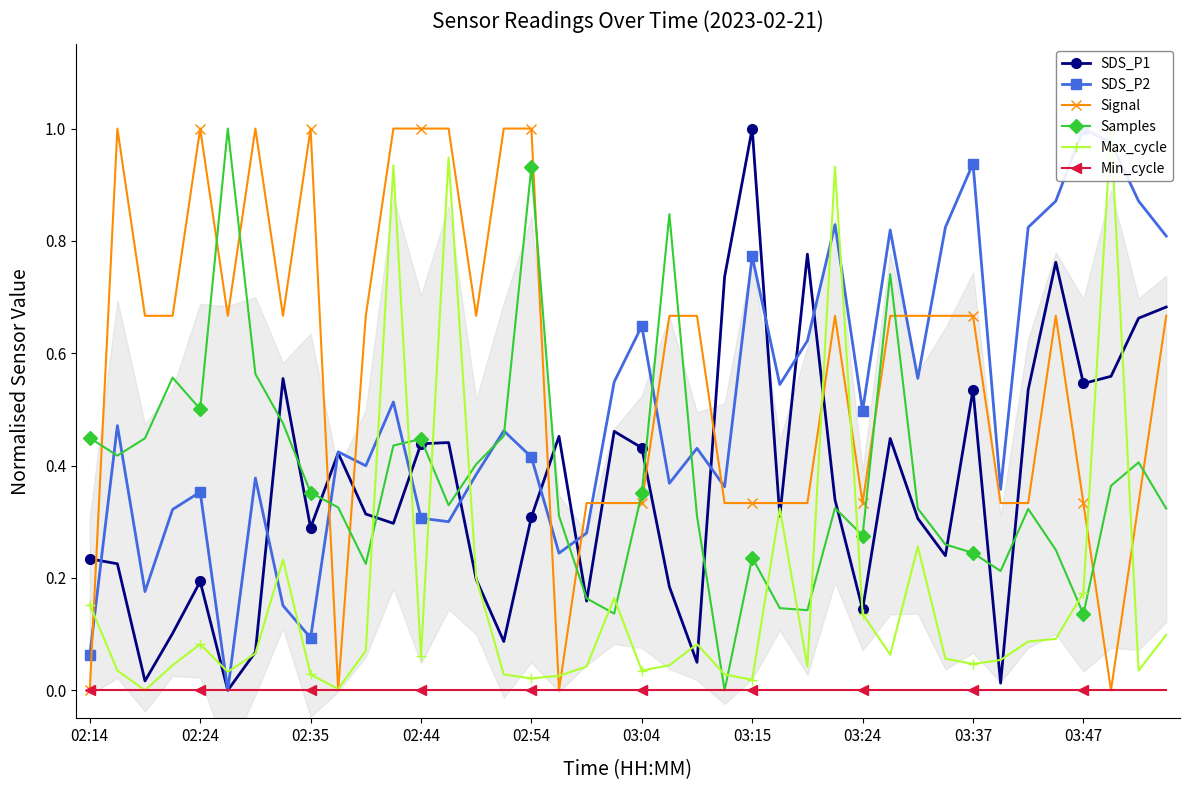

What is the highest value of the Signal series?

1.0